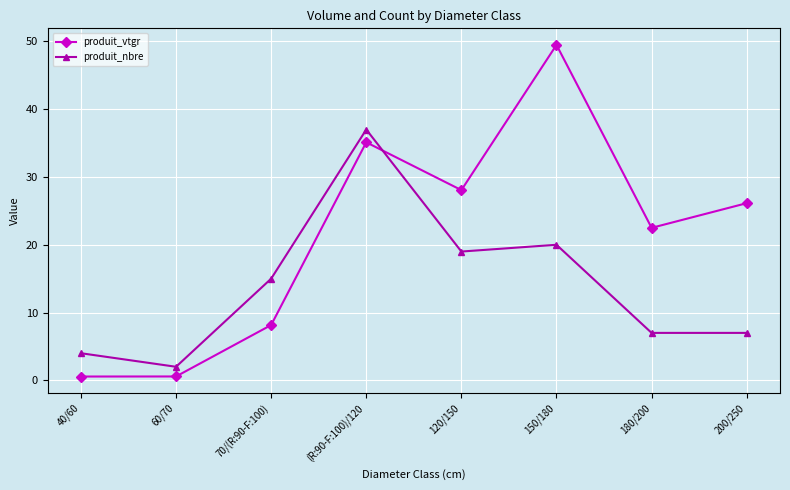

What position from the left is 180/200?

7